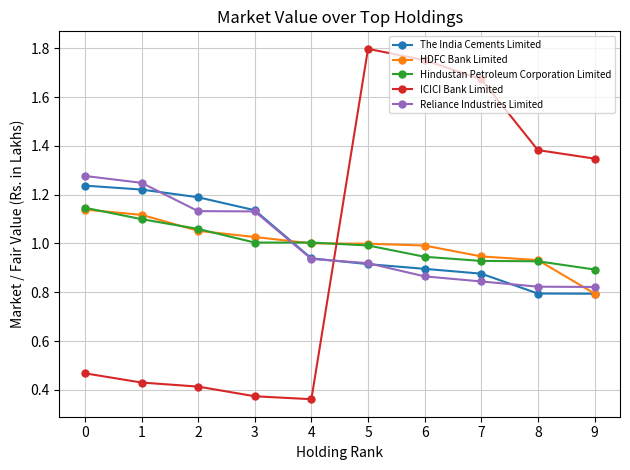

Which series has the largest range (max minus min)?

ICICI Bank Limited